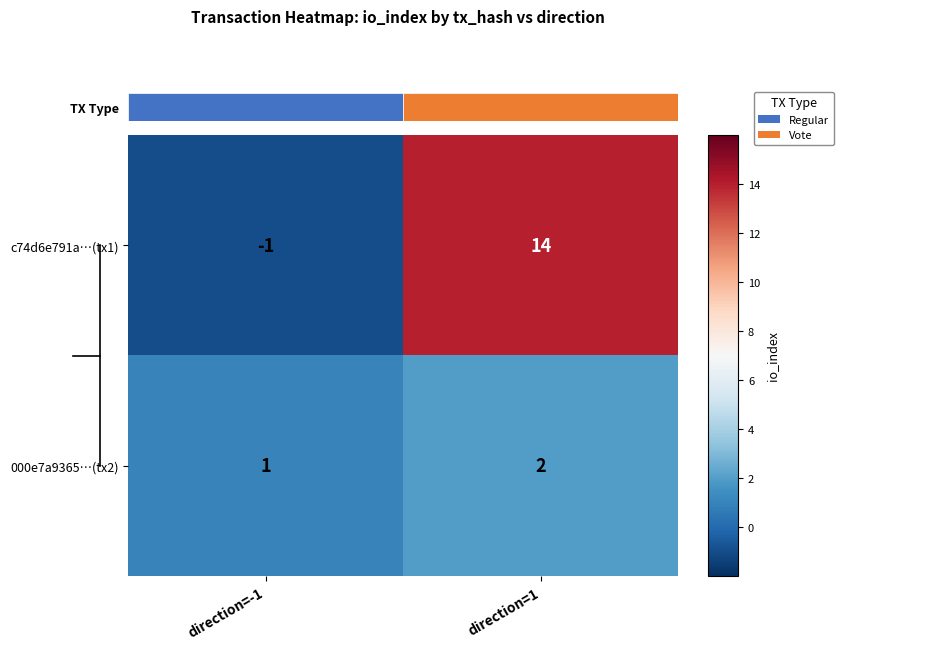

True or false: c74d6e791a…(tx1) has a value of 5 at direction=1.

False